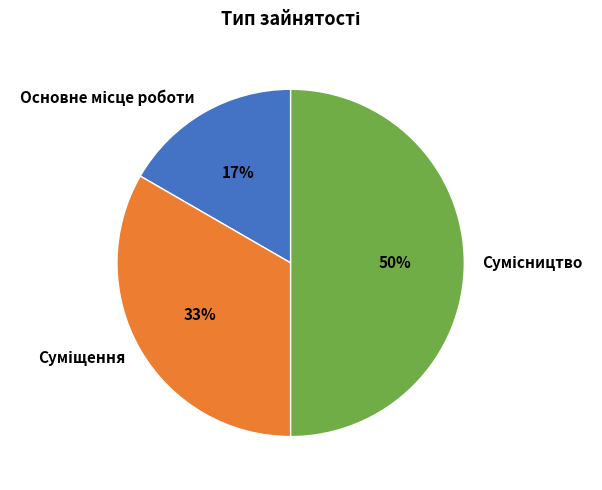

To the nearest percent, what is the difference between the largest and smallest slice percentages?

33%